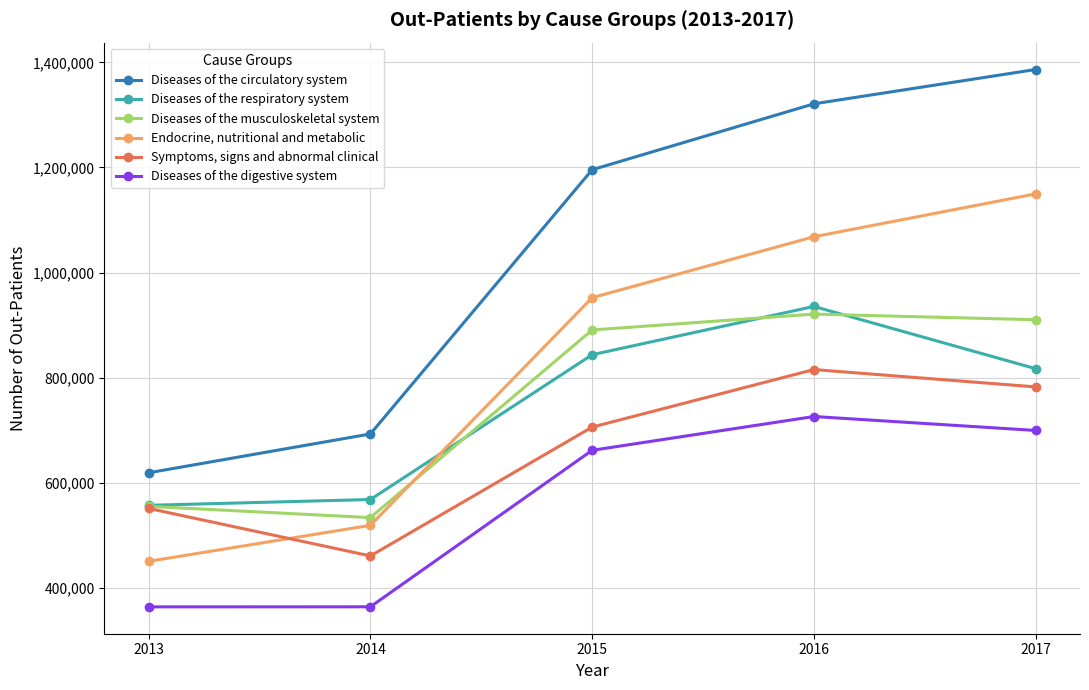

Which series has the largest range (max minus min)?

Diseases of the circulatory system